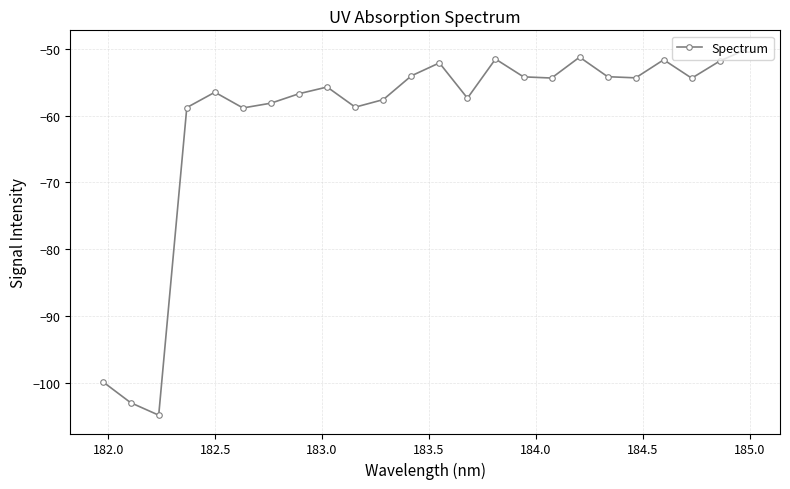

Is this an area chart (filled region under the line)?

No